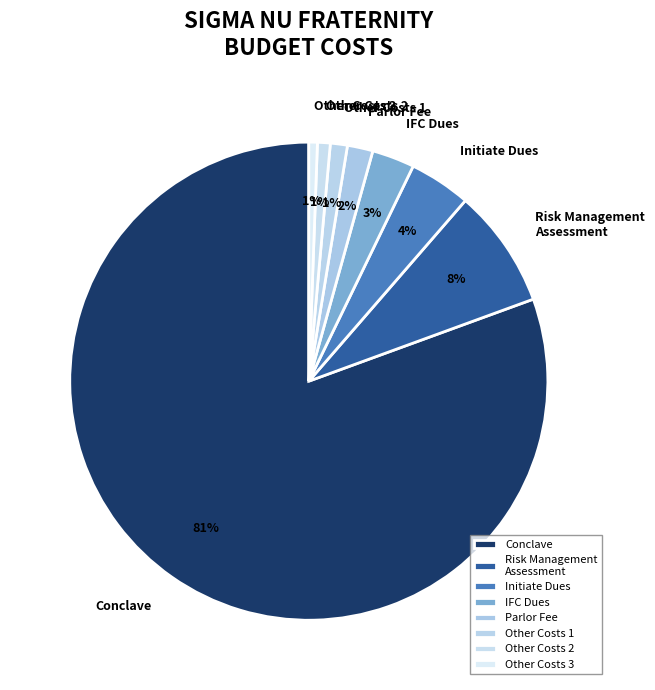

To the nearest percent, what is the combined percentage of IFC Dues and Conclave?

83%